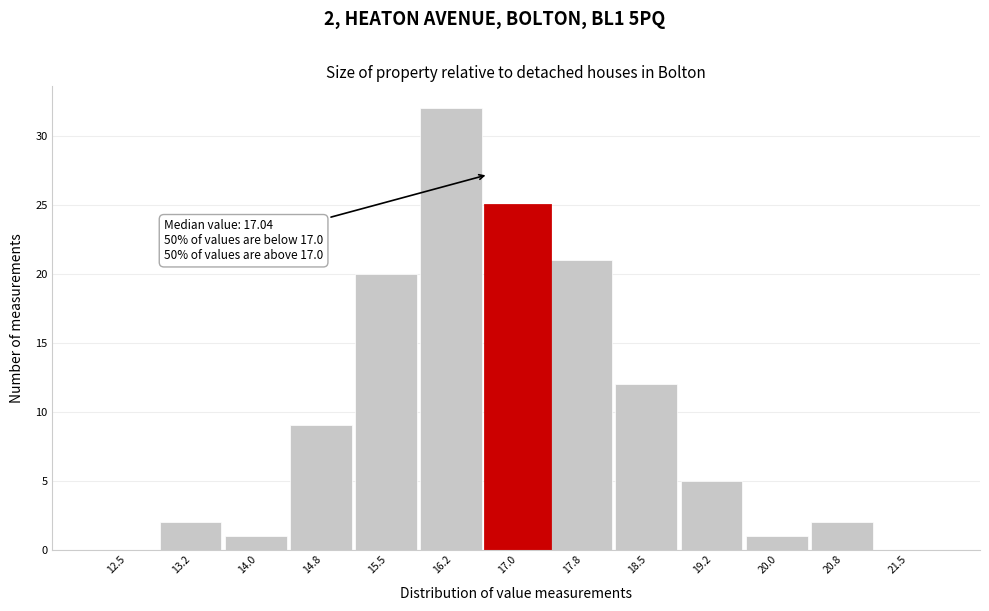

Reading right to left, extract all data points from this chart.

21.5=0	20.8=2	20.0=1	19.2=5	18.5=12	17.8=21	17.0=25	16.2=32	15.5=20	14.8=9	14.0=1	13.2=2	12.5=0